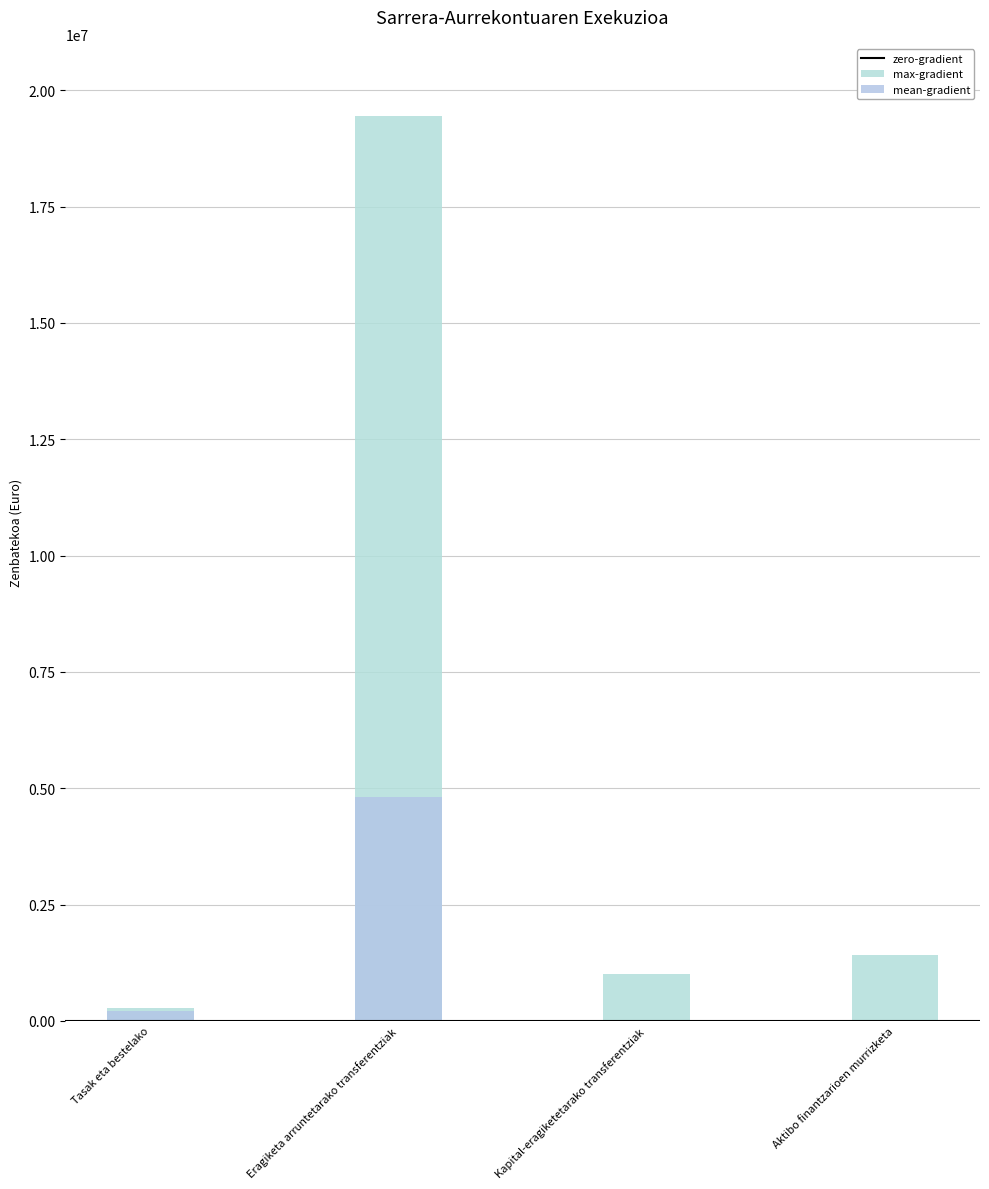

At which category is the sum across all series the highest?

Eragiketa arruntetarako transferentziak